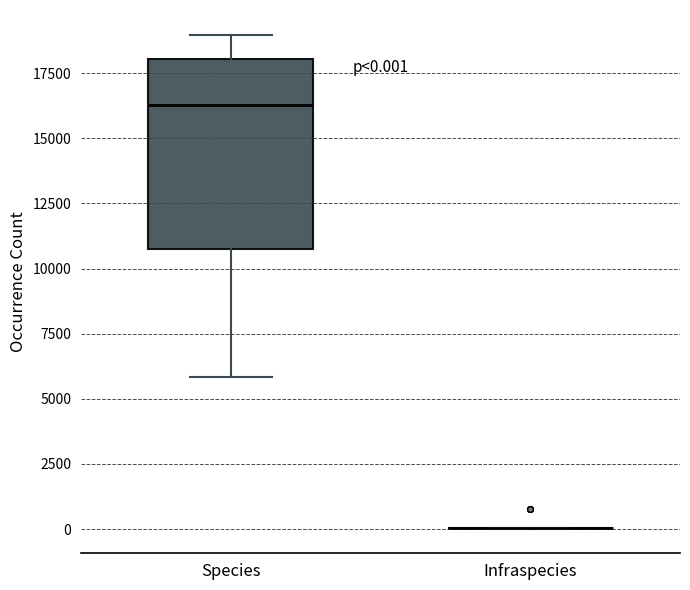

Comparing the boxes themselves (not the whiskers), which one is the tallest?

Species